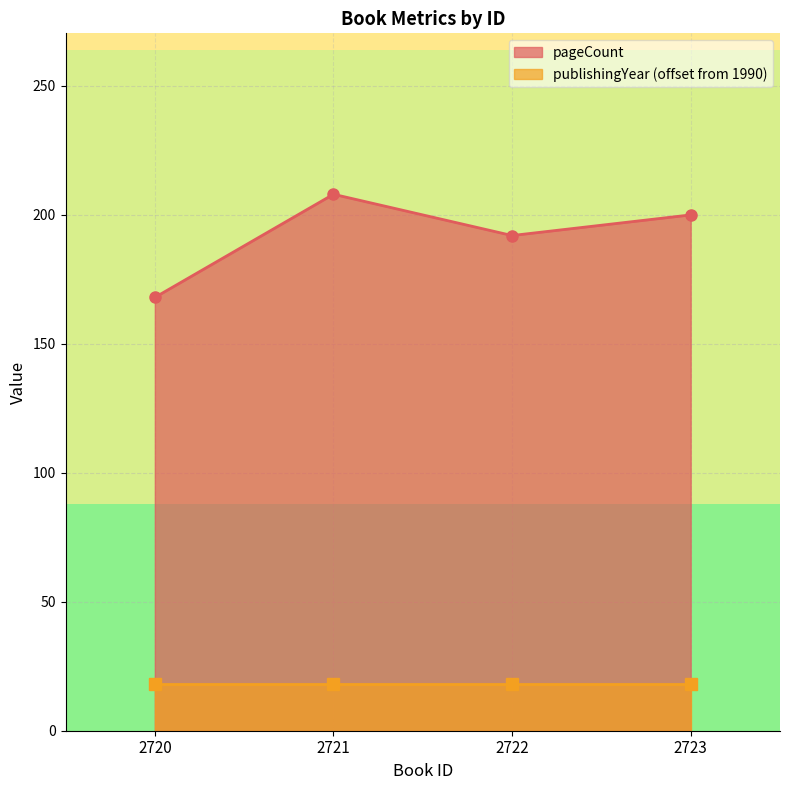

True or false: the data has more than 0 interior local peaks.

True